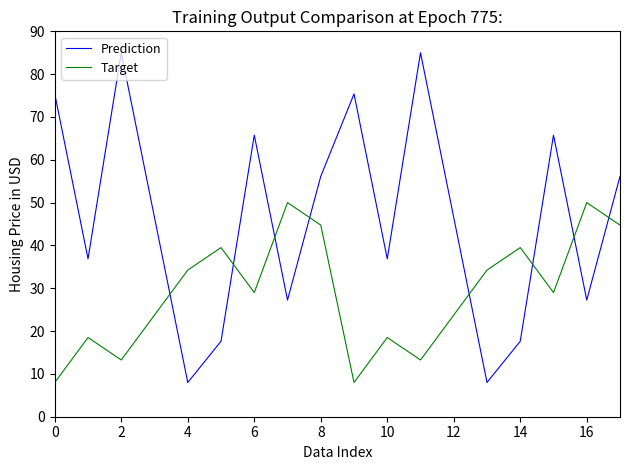

Which series has the largest range (max minus min)?

Prediction